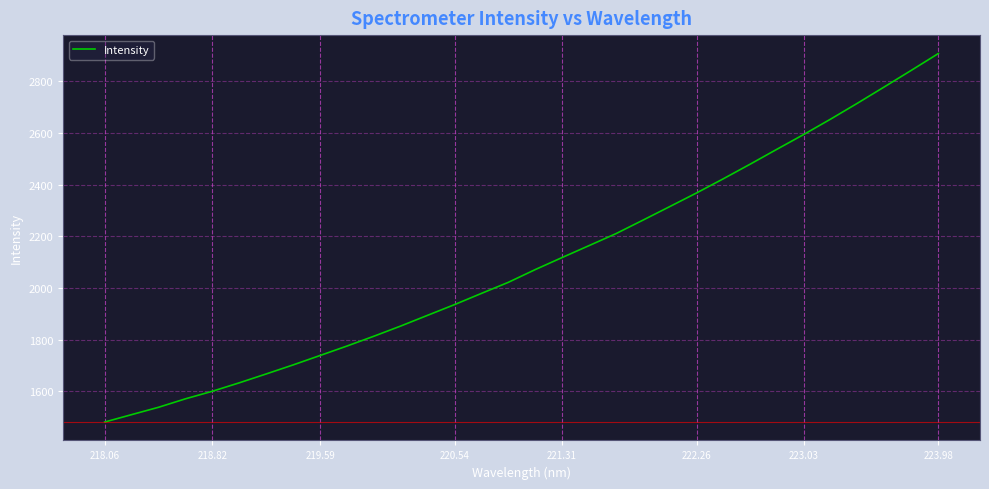

What is the difference between the maximum and minimum values?

1425.8